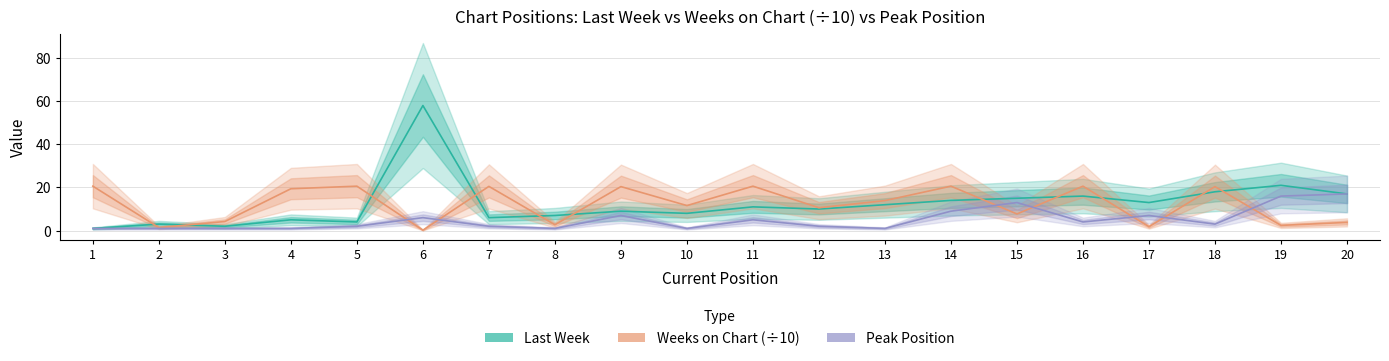

Does the chart have visible grid lines?

Yes